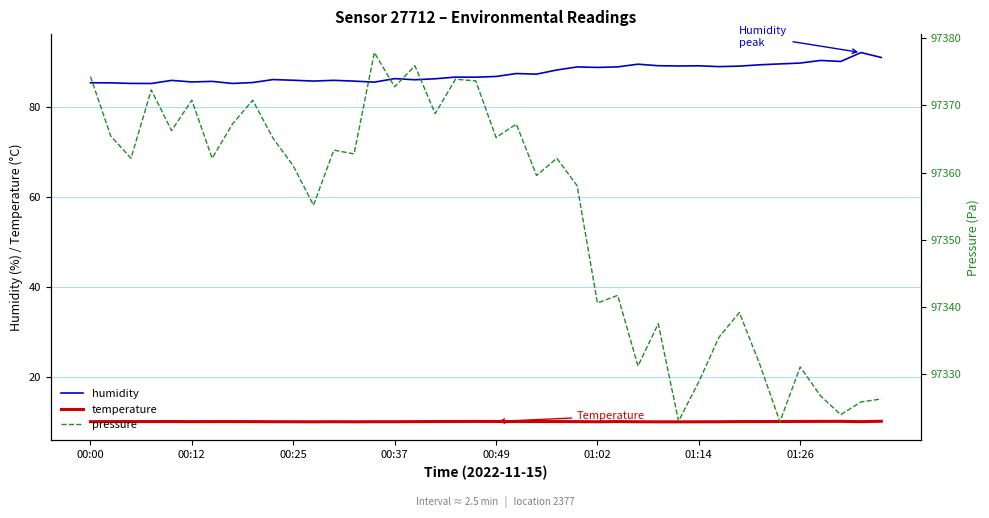

True or false: temperature and humidity cross at least once.

False